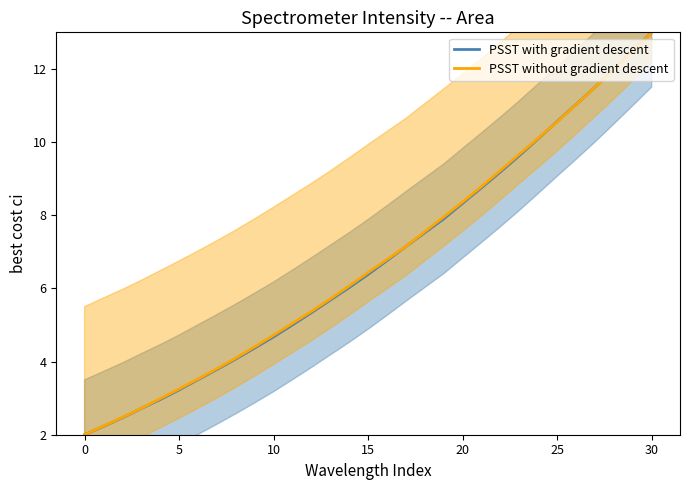

Between 10 and 22, which series saw the biggest shift?

PSST with gradient descent